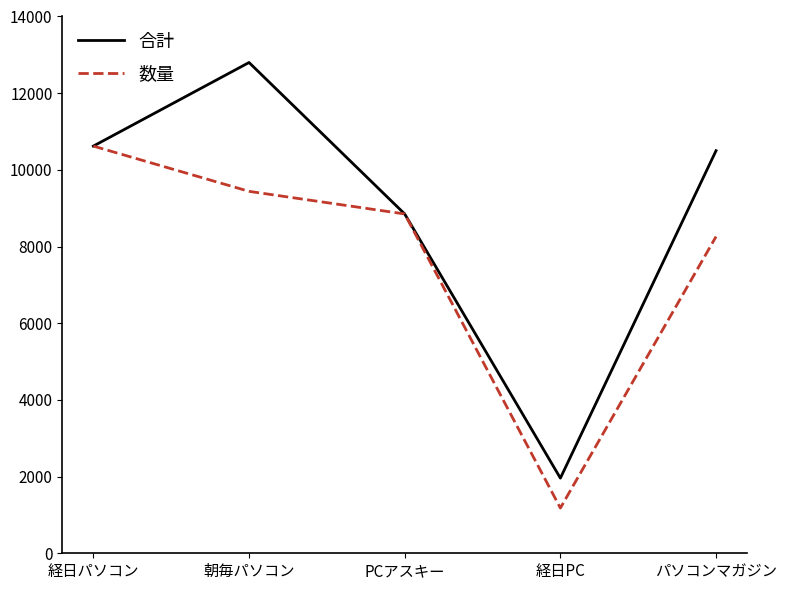

What is the spread (max minus min) of values at 朝毎パソコン?

3360